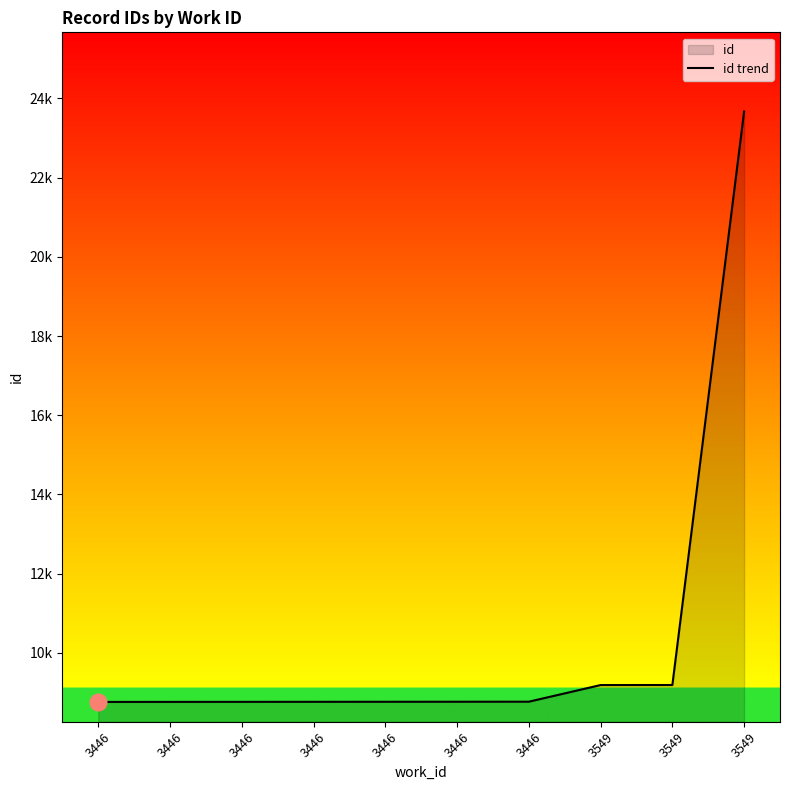

How many data points are above 8765?

4